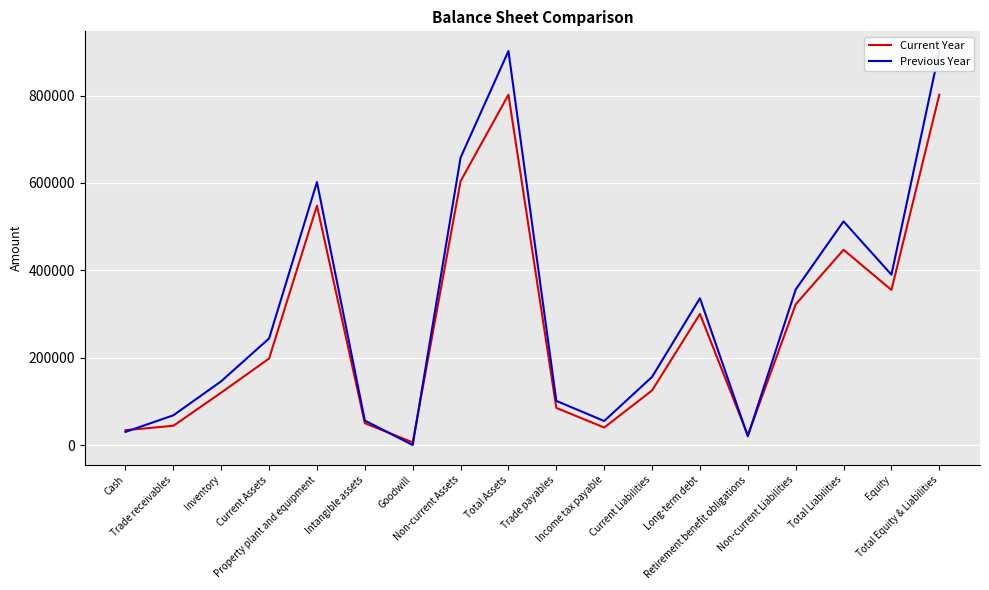

At which category is the sum across all series the highest?

Total Assets